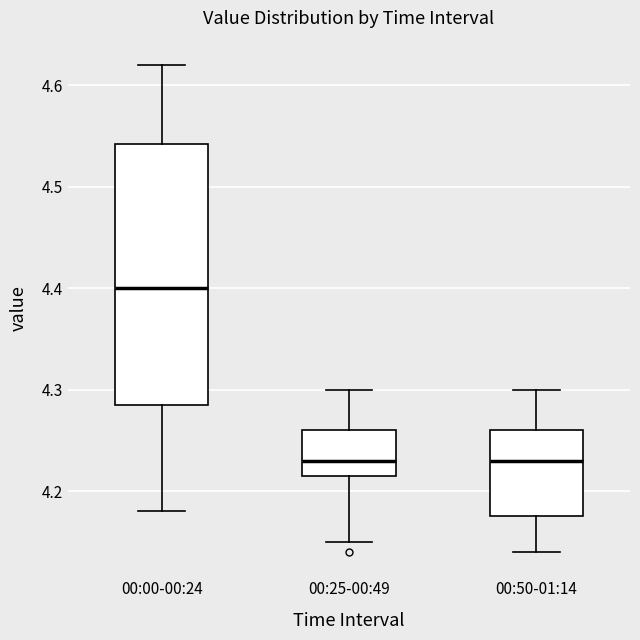

Reading left to right, transcribe this box plot: for each box, give where its median line is, the range the box spans, and where its two whiskers end, as read against the y-axis. The values are not printed on the chart, so give them approximately, as read against the axis.

00:00-00:24: median 4.40, box 4.29 to 4.54, whiskers 4.18 to 4.62
00:25-00:49: median 4.23, box 4.22 to 4.26, whiskers 4.15 to 4.30
00:50-01:14: median 4.23, box 4.18 to 4.26, whiskers 4.14 to 4.30